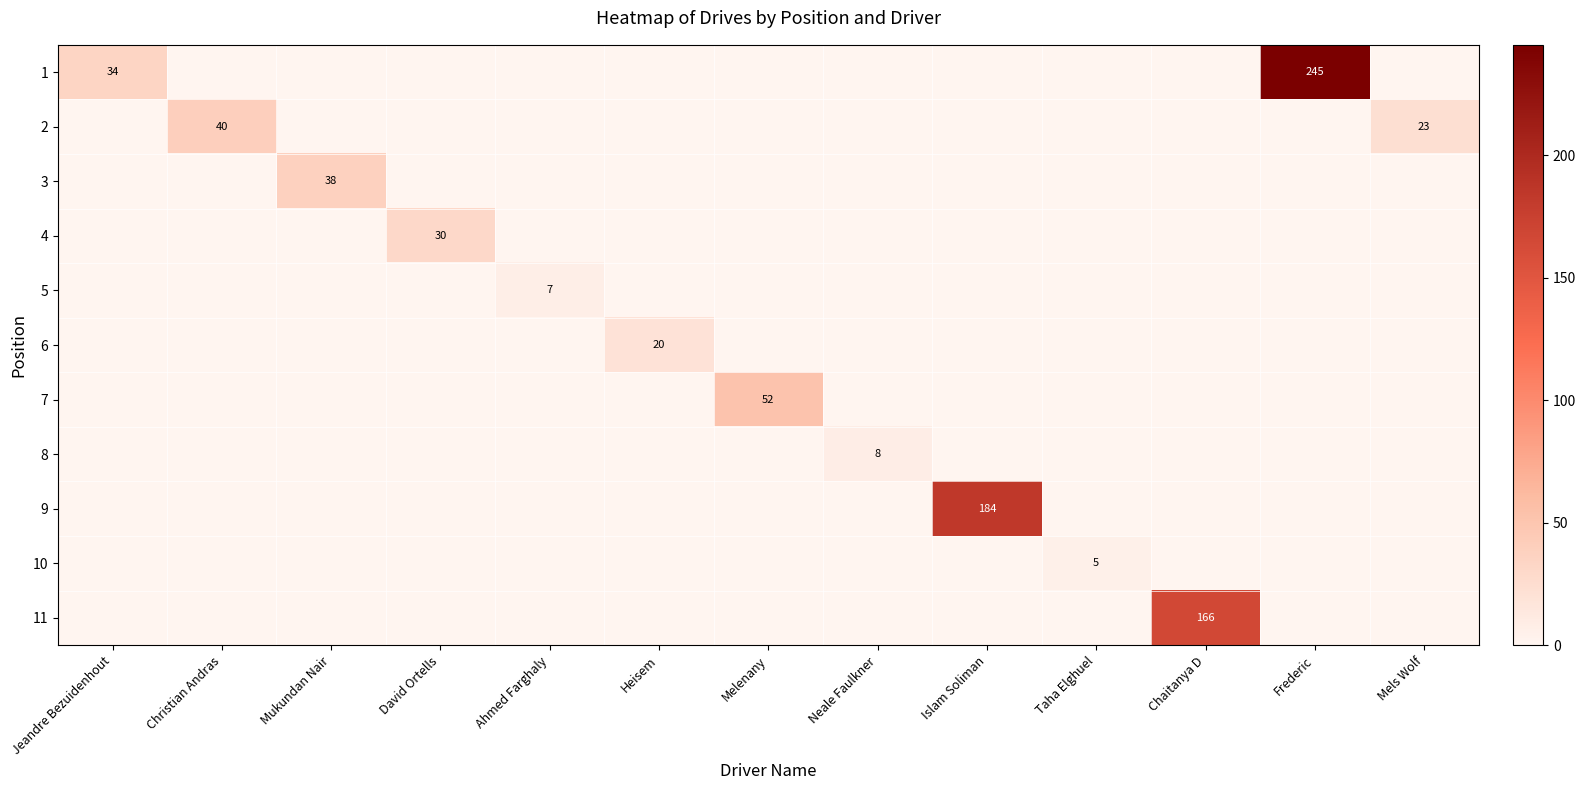

Is the value of 7 at Mukundan Nair greater than the value of 1 at Ahmed Farghaly?

No